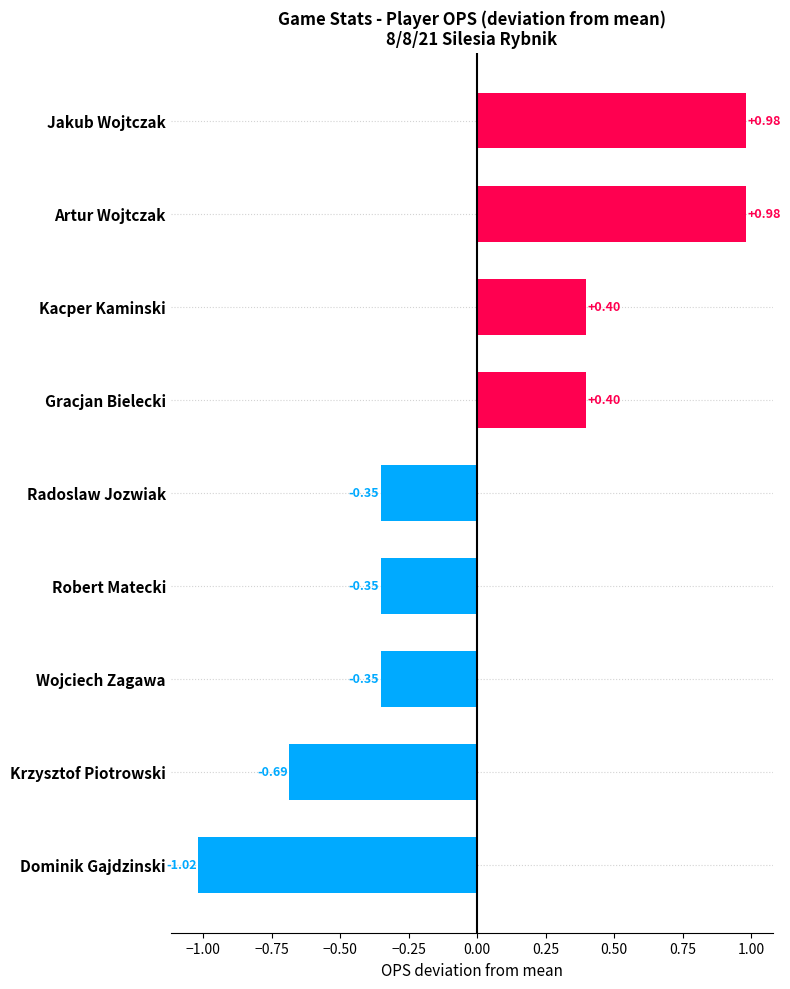

Which label corresponds to the smallest value in the chart?

Dominik Gajdzinski